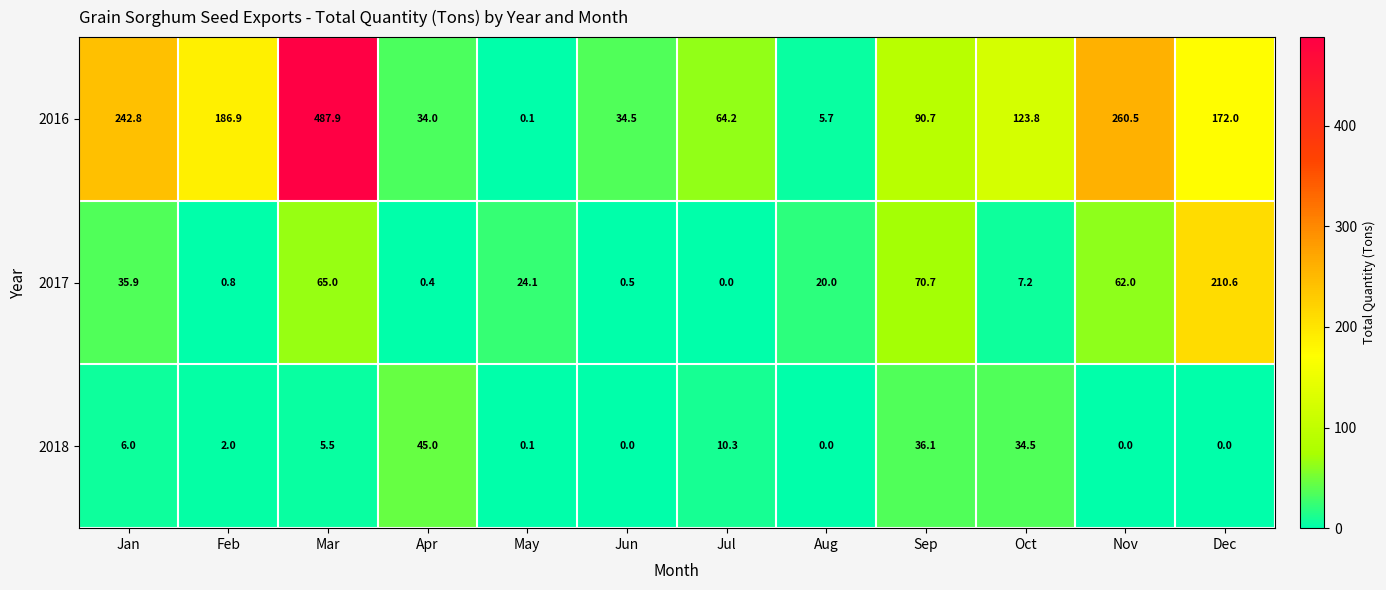

What is the sum of all 2017 values?

497.2